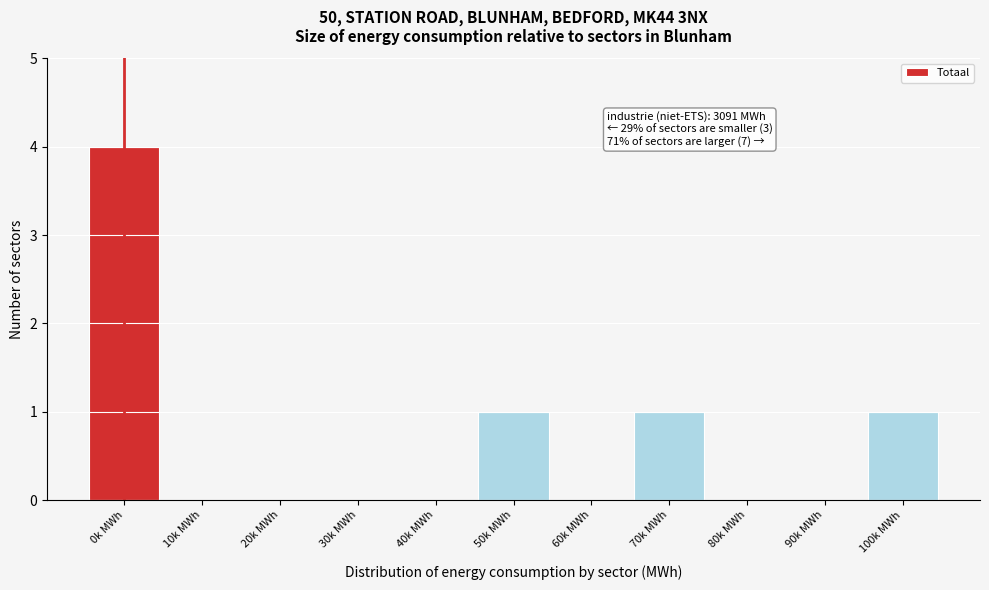

Reading right to left, list all the values displayed in this chart.

100k MWh=1	90k MWh=0	80k MWh=0	70k MWh=1	60k MWh=0	50k MWh=1	40k MWh=0	30k MWh=0	20k MWh=0	10k MWh=0	0k MWh=4